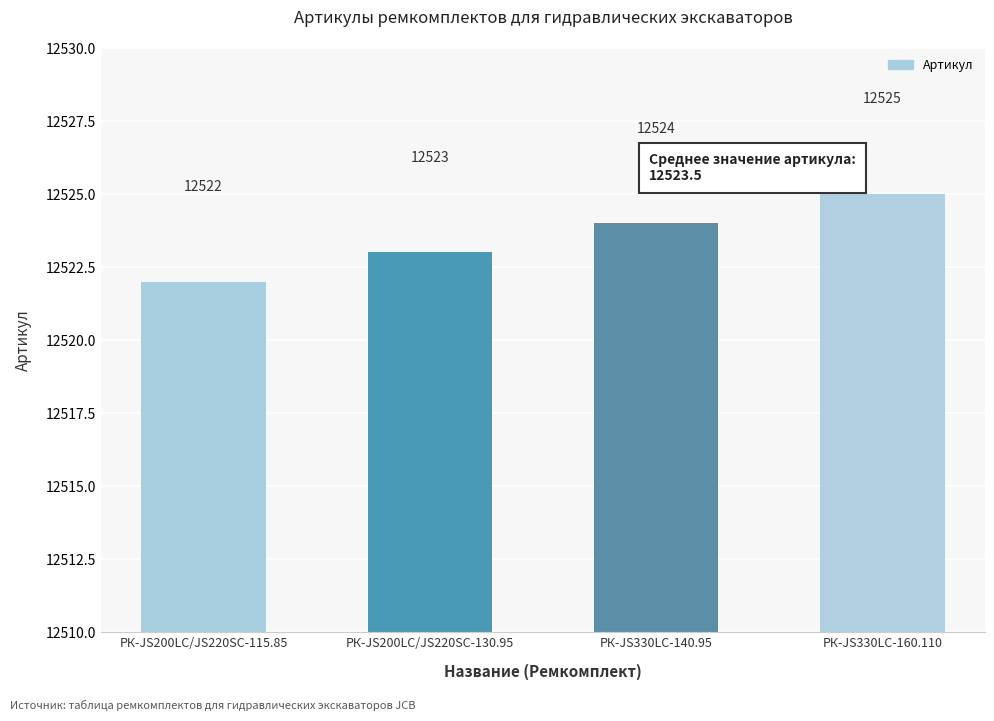

Which has a higher value, РК-JS200LC/JS220SC-130.95 or РК-JS330LC-160.110?

РК-JS330LC-160.110